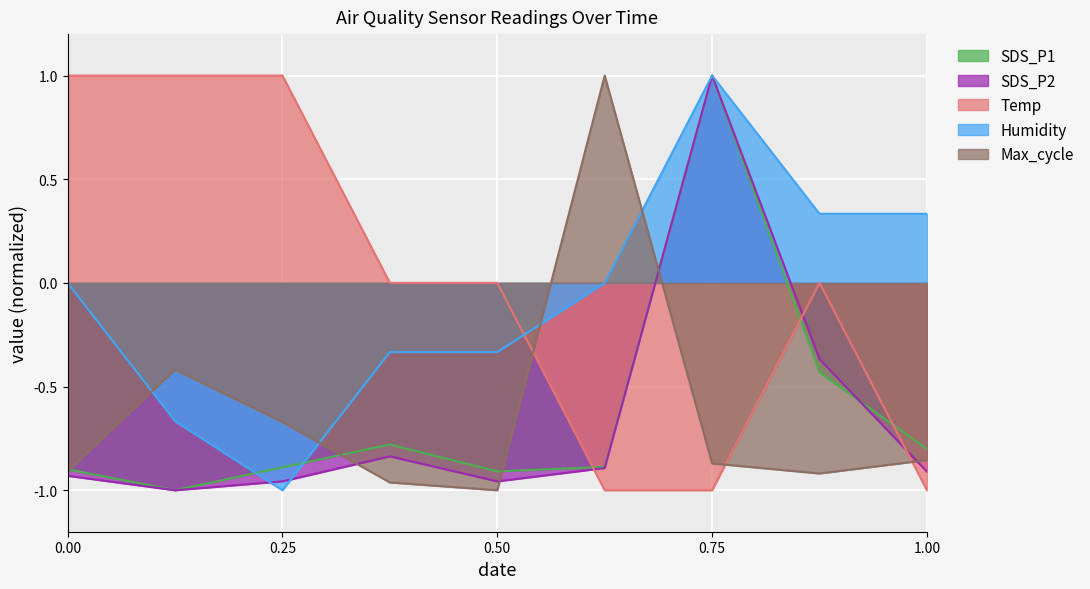

At 0.50, list the series in order from largest to smallest.

Temp, Humidity, SDS_P1, SDS_P2, Max_cycle